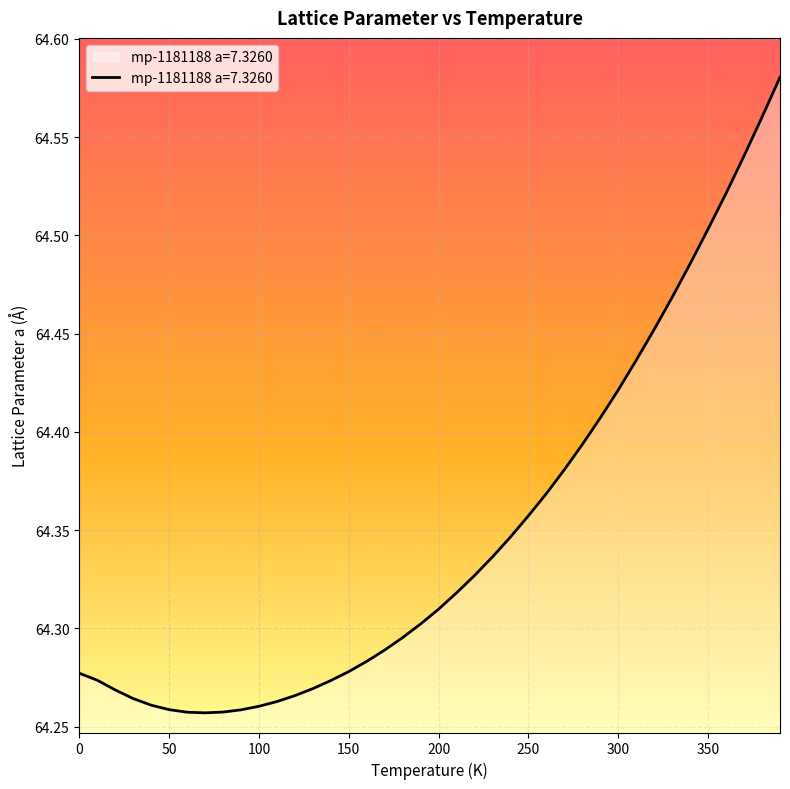

How many categories are shown in the chart?

40